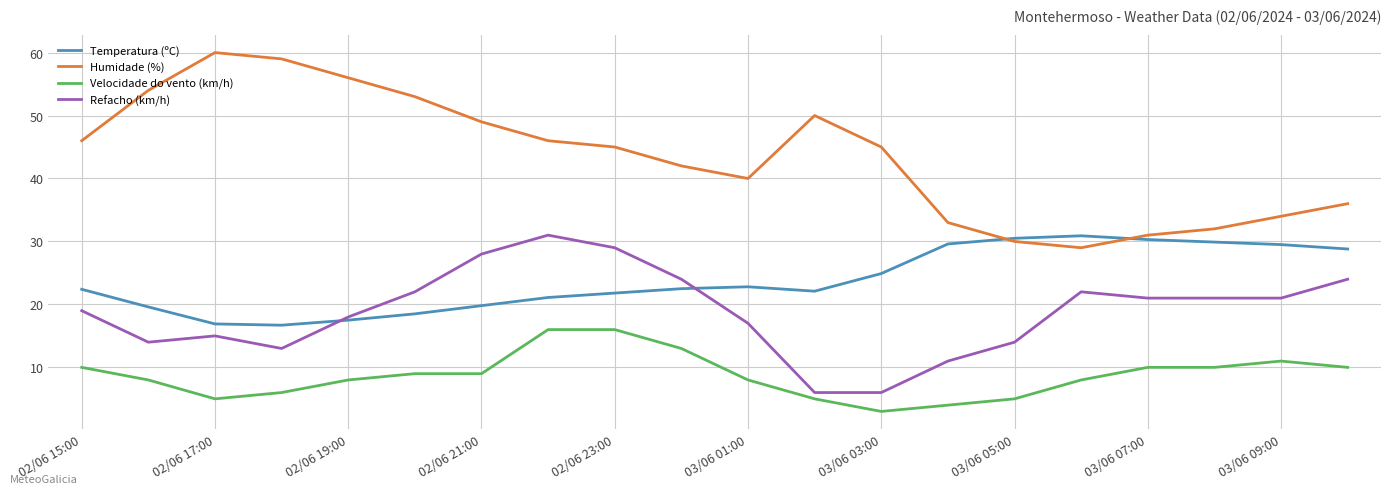

Which series has the widest spread of values?

Humidade (%)